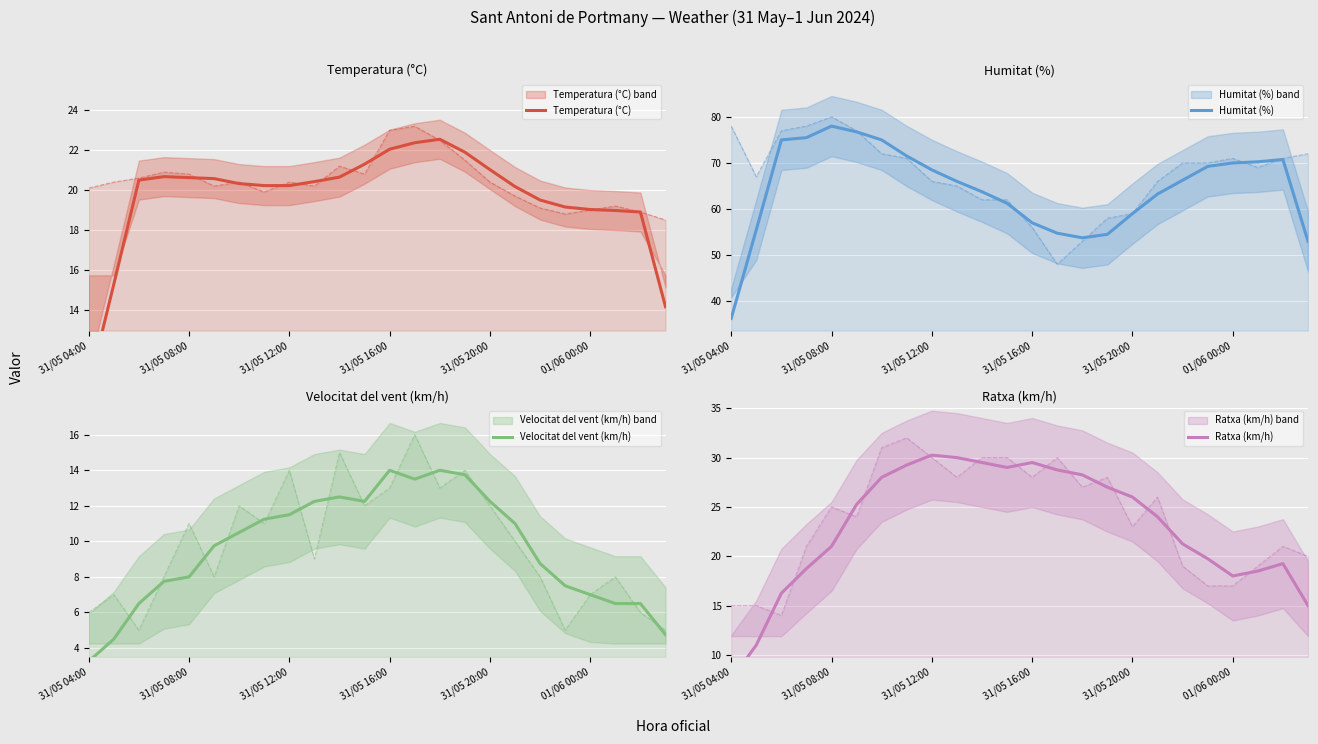

What is the maximum value for Humitat (%)?

78.0